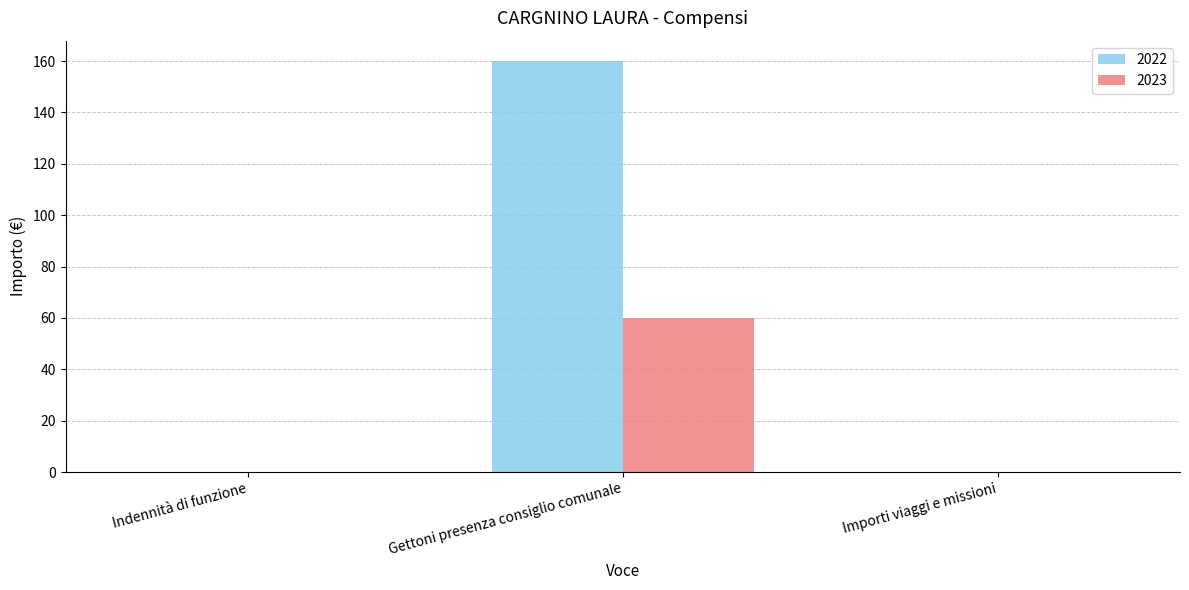

True or false: 2022 has a value of 159.9 at Gettoni presenza consiglio comunale.

True